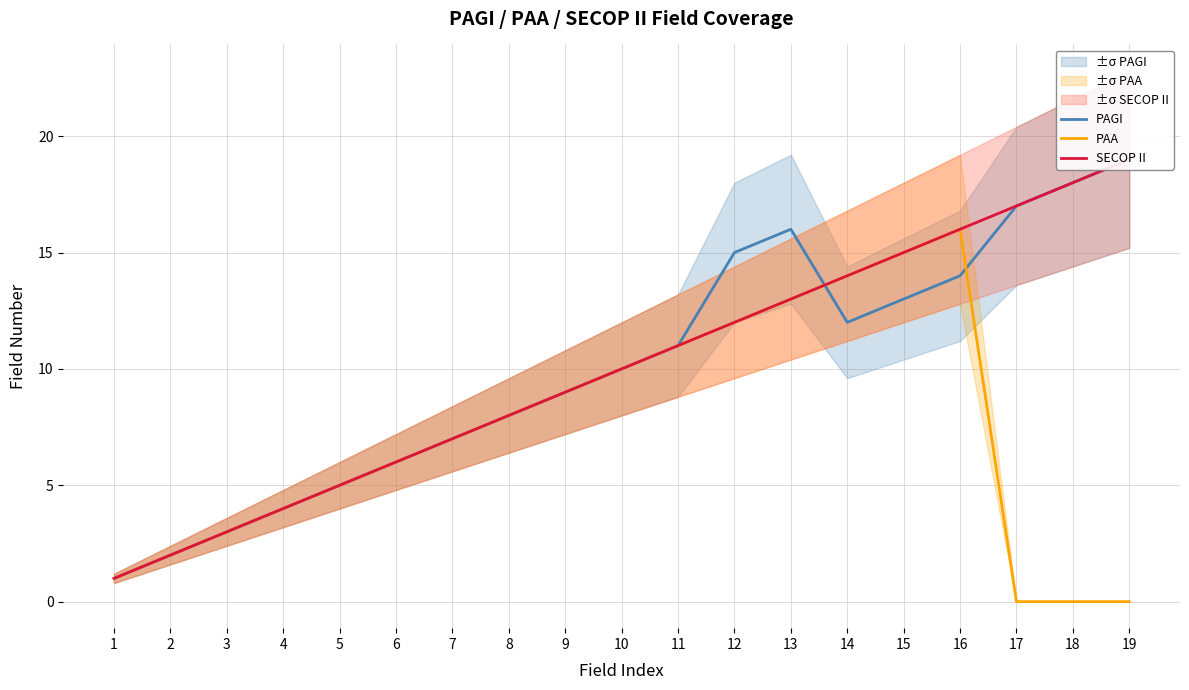

What is the approximate value of PAGI at 3?

3